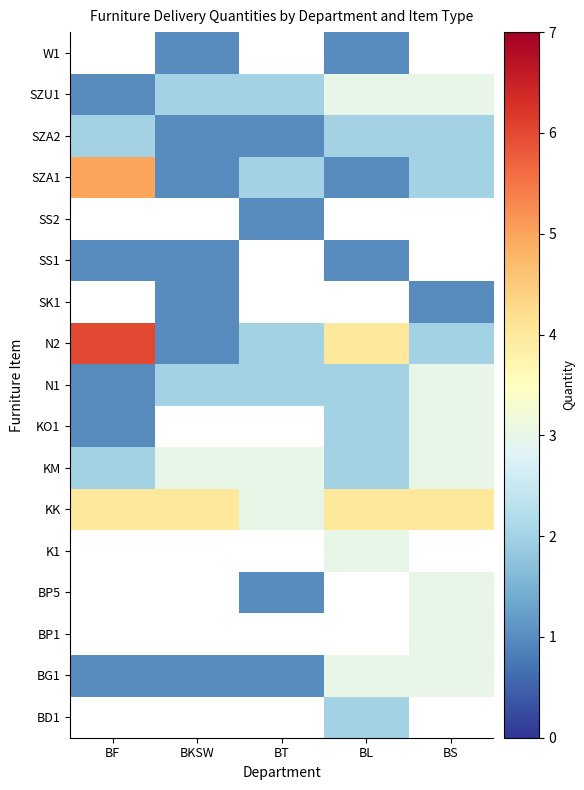

How many data points in SZU1 are less than 2?

1